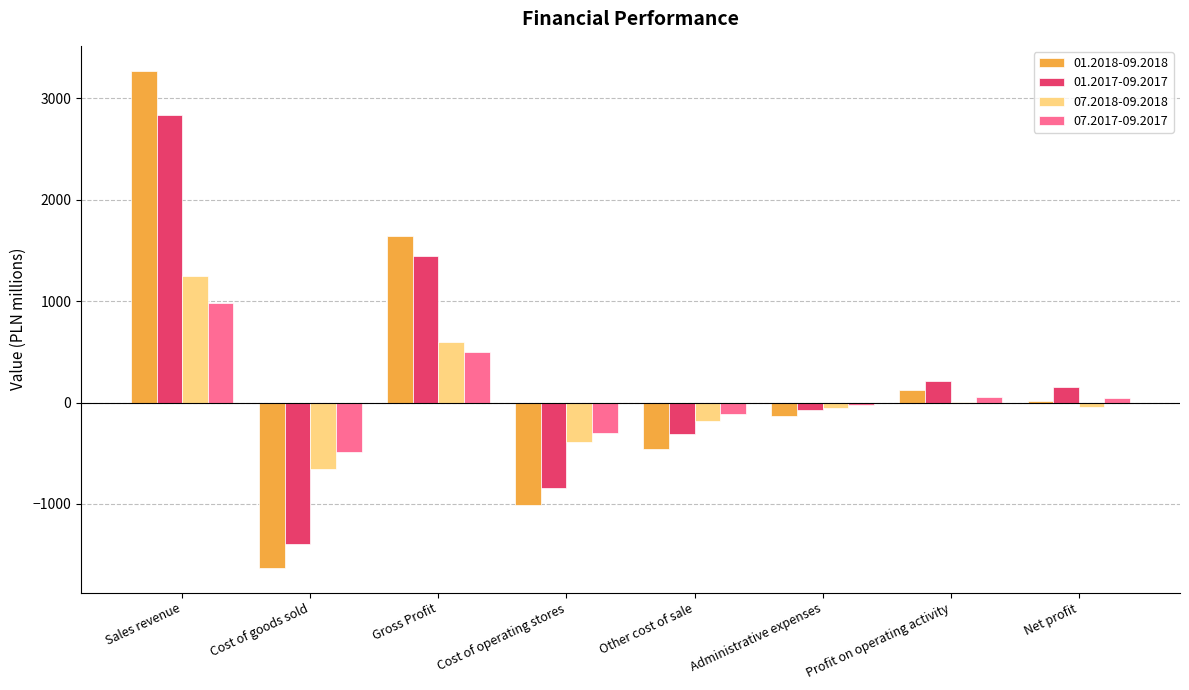

What is the sum of all 01.2017-09.2017 values?

2033.3